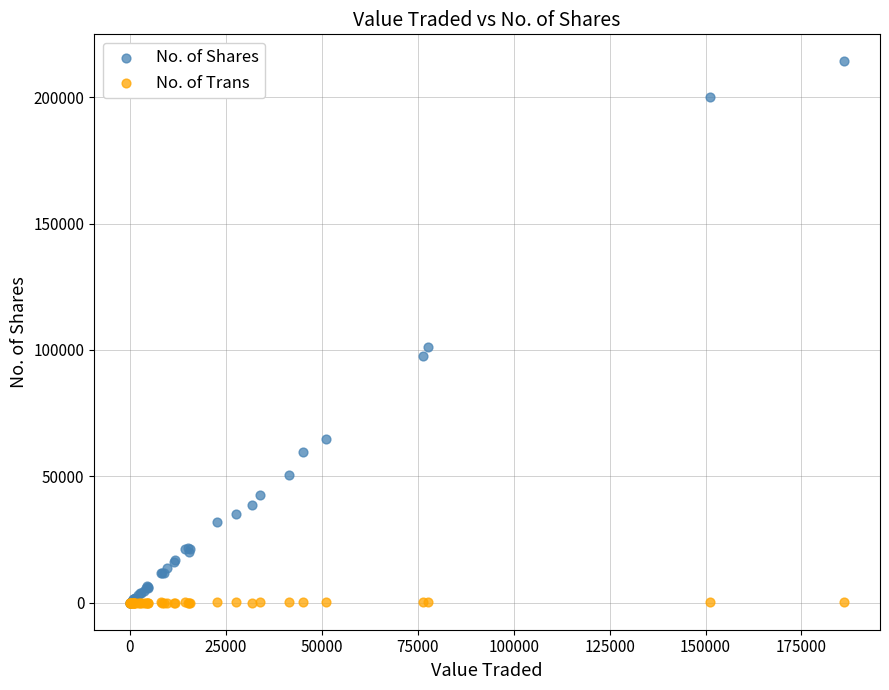

Across all series, what Y value is closest to 107091?

101354